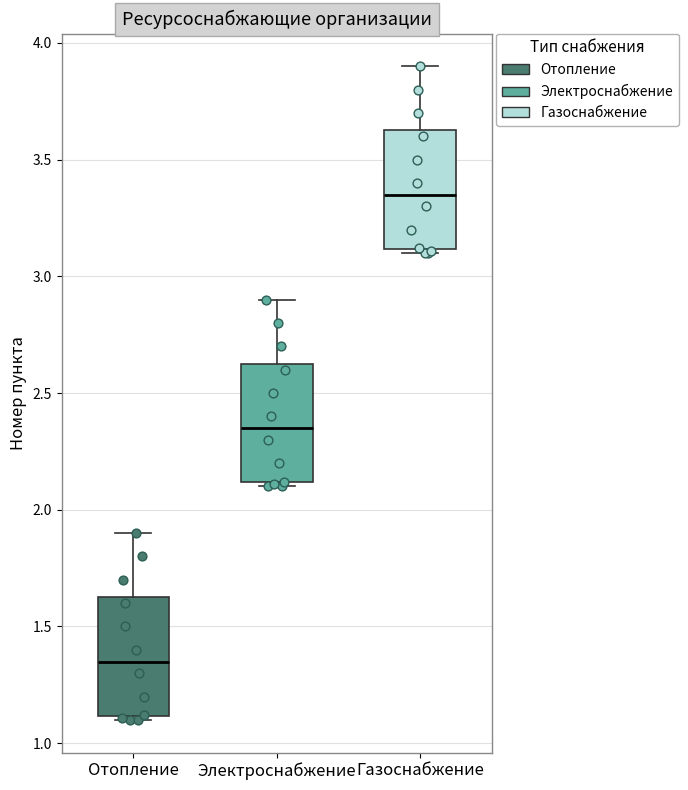

Reading left to right, read every box against the y-axis: the position of its median line, the range the box covers, and the ends of its whiskers. The values are not printed on the chart, so give them approximately, as read against the axis.

Отопление: median 1.35, box 1.10 to 1.65, whiskers 1.10 (just below the box's lower edge) to 1.90
Электроснабжение: median 2.35, box 2.10 to 2.65, whiskers 2.10 (just below the box's lower edge) to 2.90
Газоснабжение: median 3.35, box 3.10 to 3.65, whiskers 3.10 (just below the box's lower edge) to 3.90